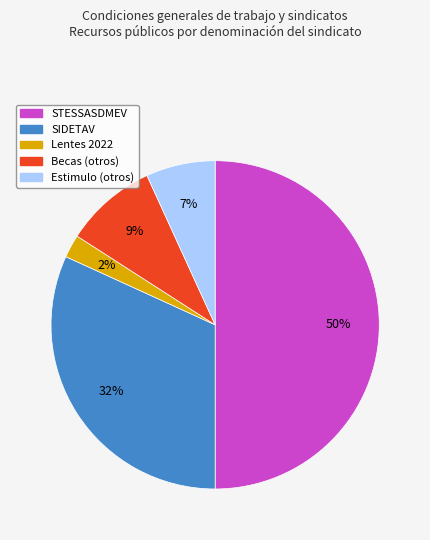

Count the number of slices in the pie.

5